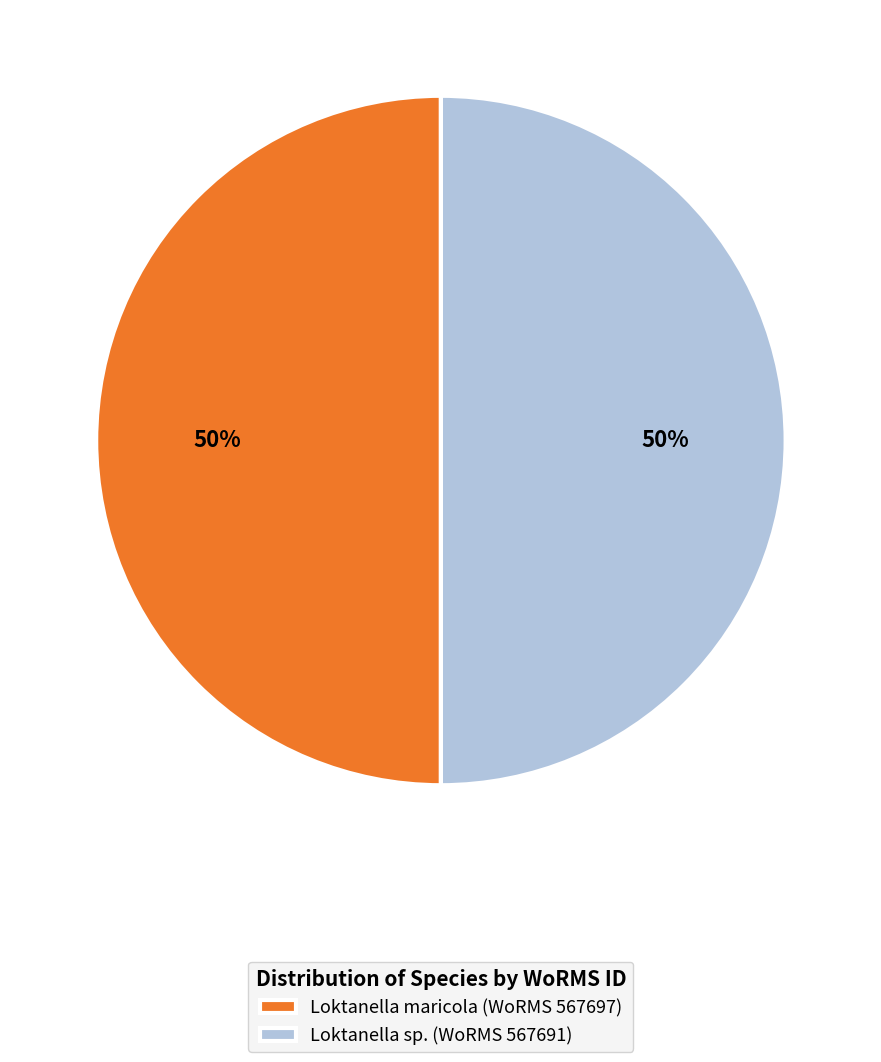

To the nearest percent, what percentage of the pie is Loktanella sp. (WoRMS 567691)?

50%